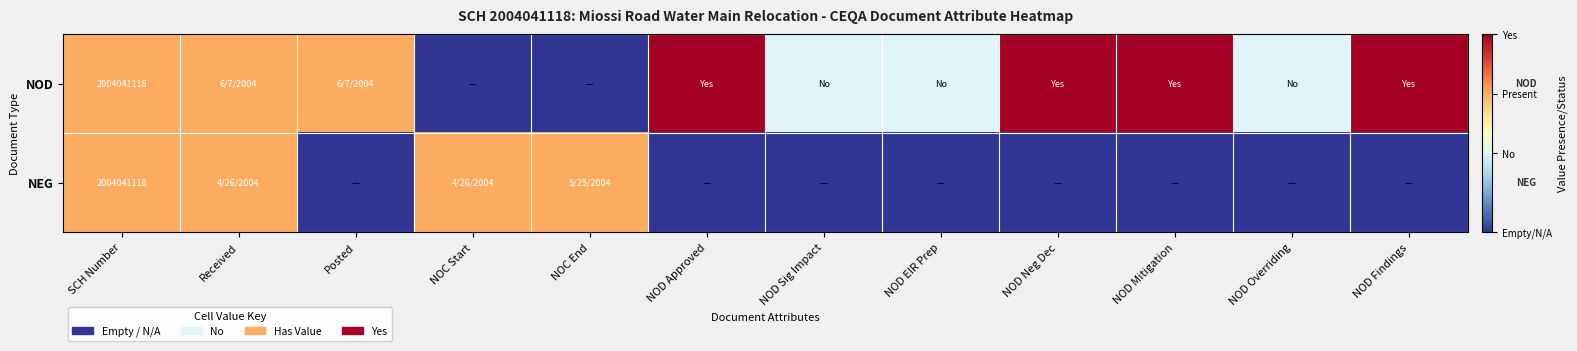

List the series in order of their peak value, highest first.

NOD, NEG